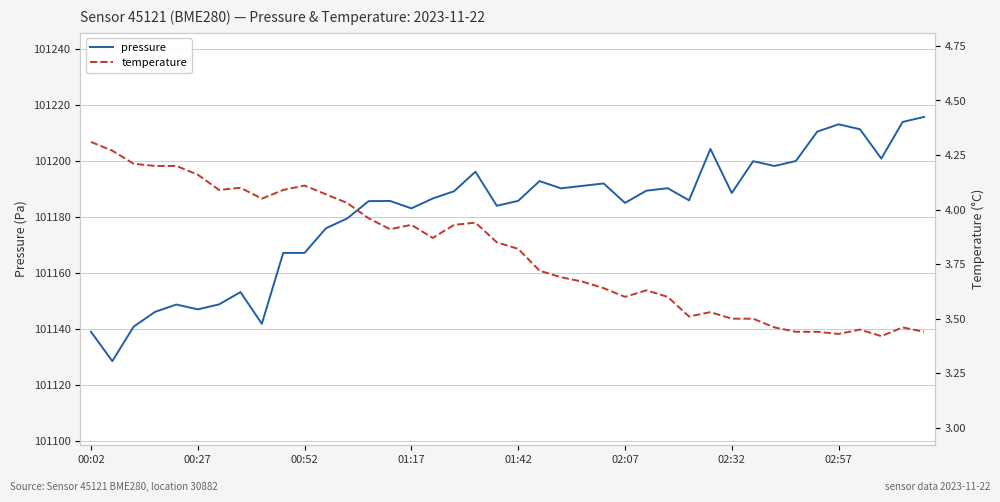

Is it true that pressure equals 139005.5 at 01:42?

False